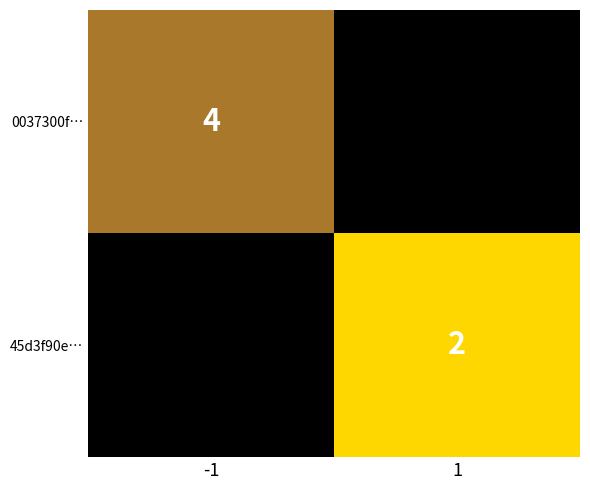

Is the value of 45d3f90e… at 1 greater than the value of 0037300f… at -1?

No